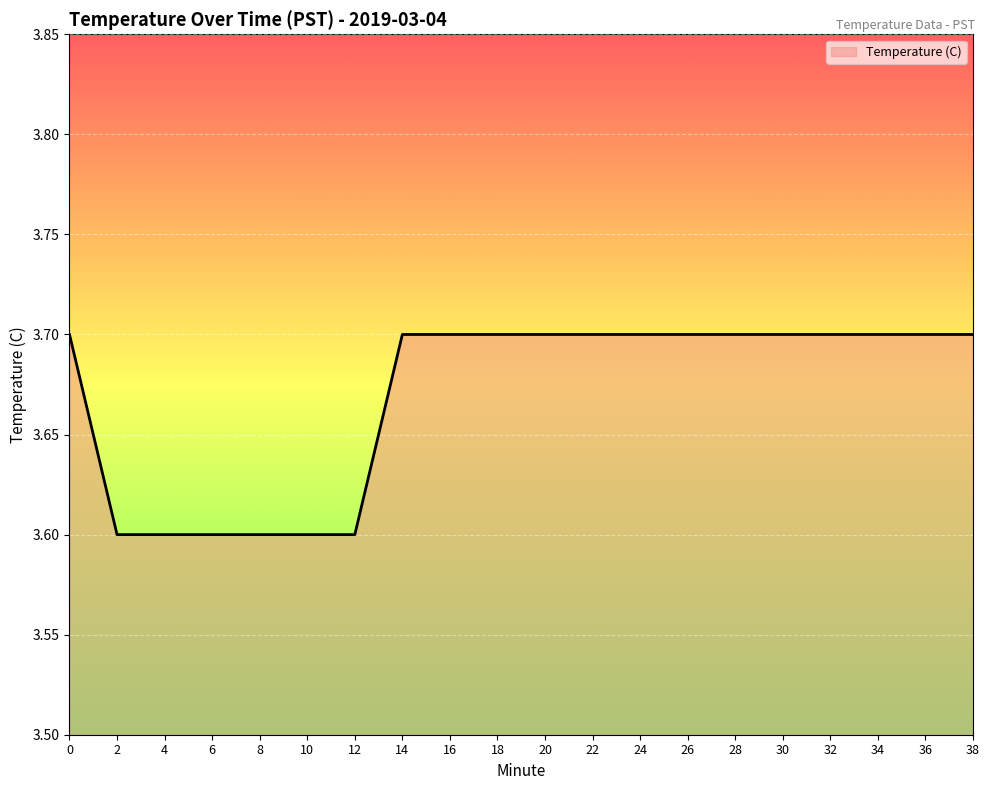

The value at 26 is 3.7. True or false?

True